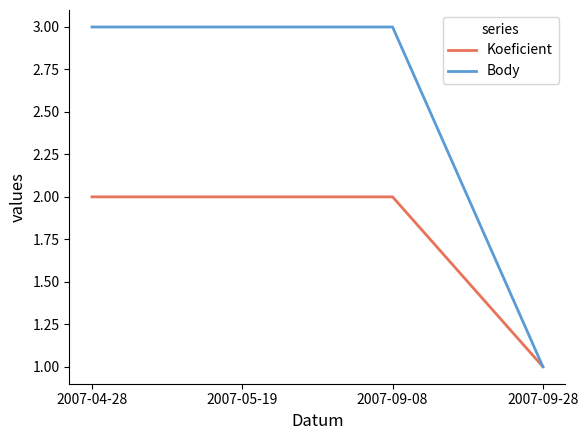

List the series in order of their peak value, lowest first.

Koeficient, Body